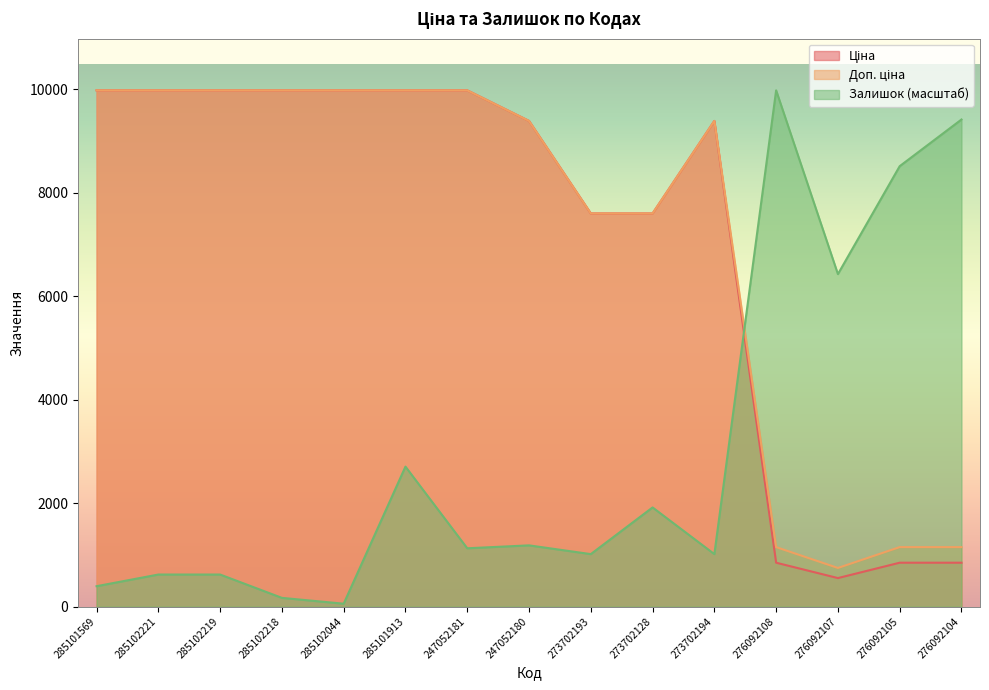

What is the minimum value for Доп. ціна?

747.0